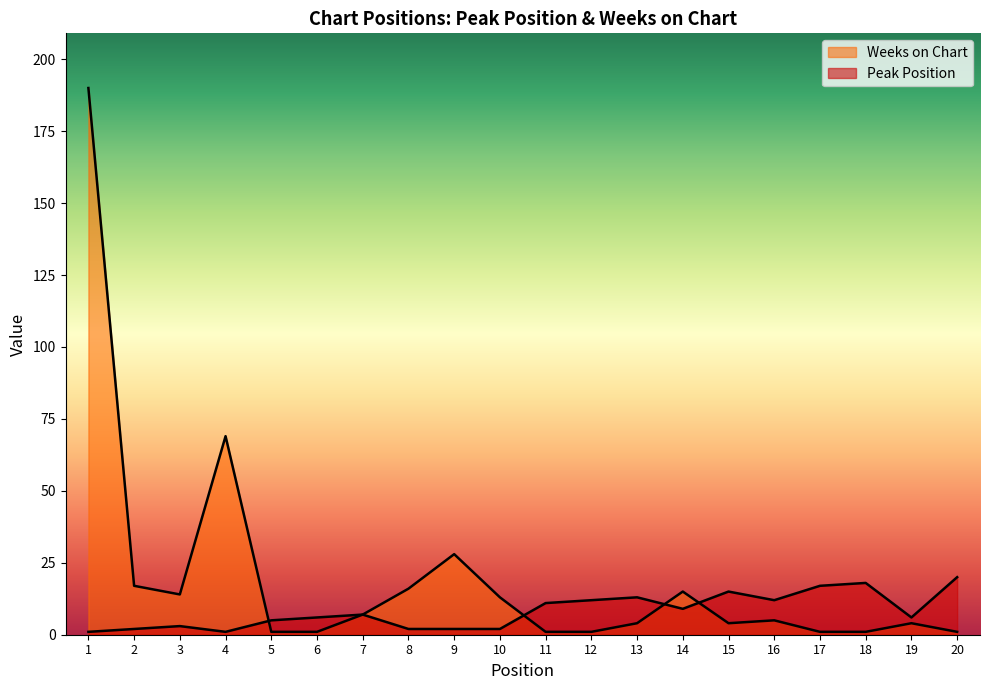

What is the value of the Weeks on Chart point at the 6th from the left?

1